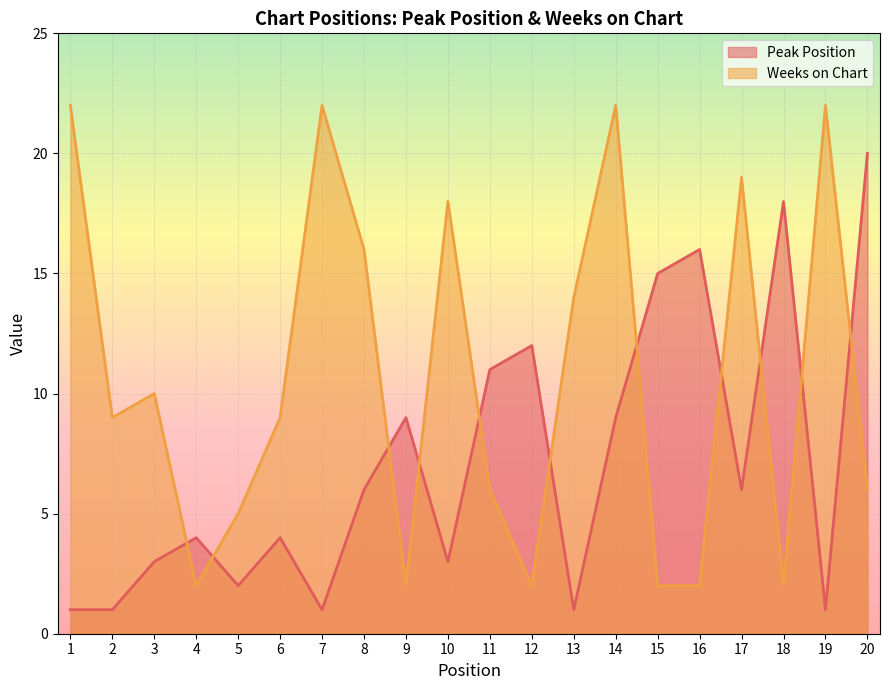

What is the smallest value displayed?

1